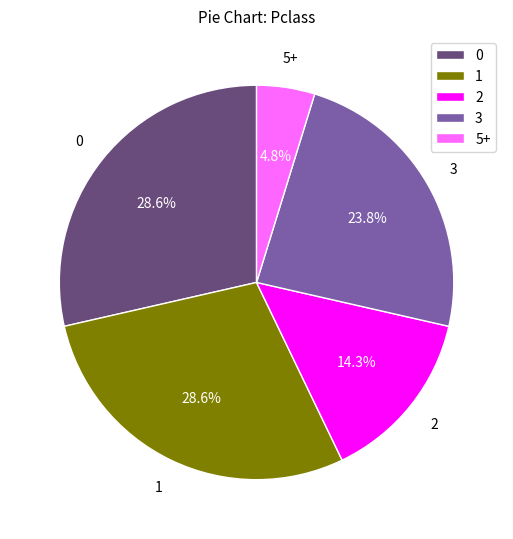

Is 1 the majority of the pie?

No